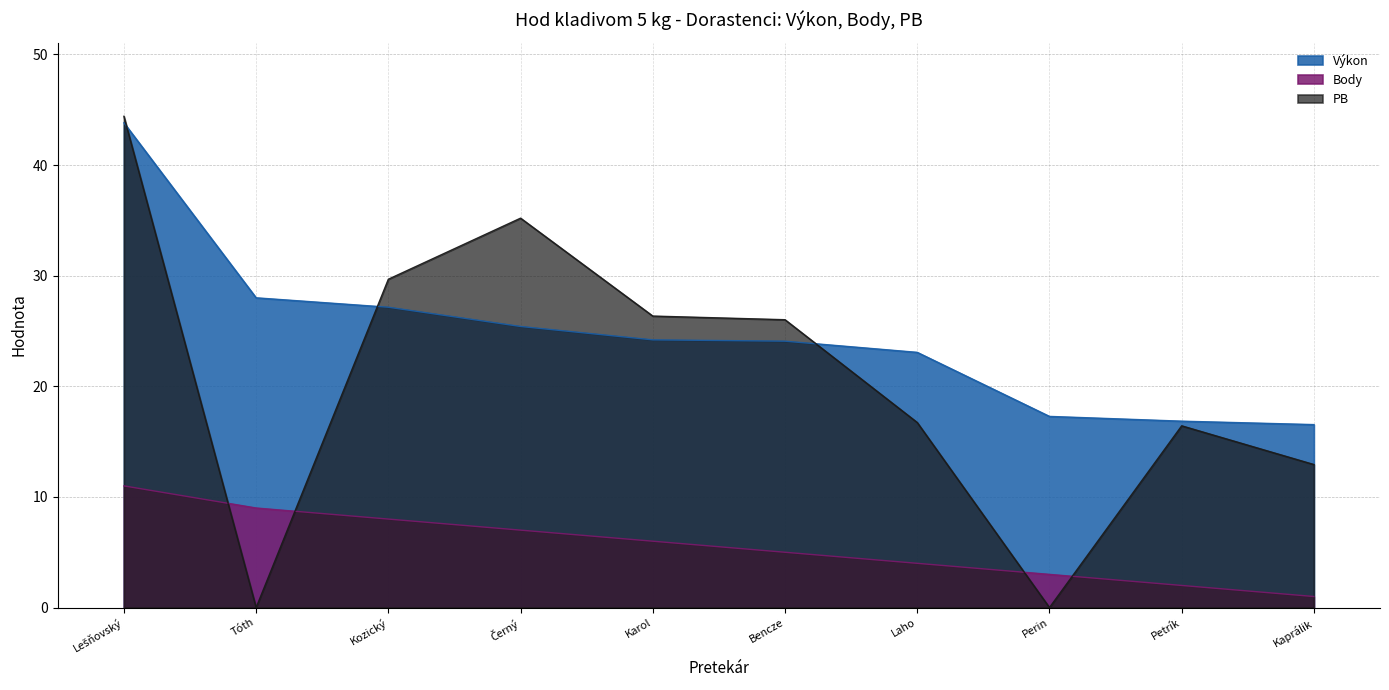

The value of Výkon at Kaprálik is 3.4. True or false?

False